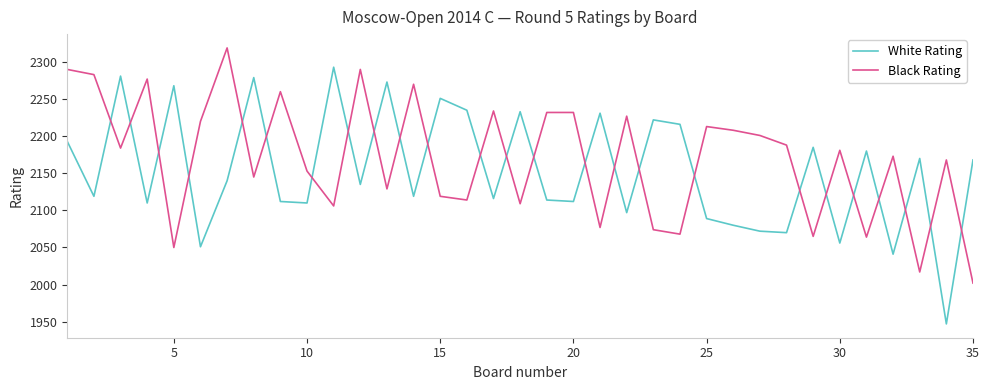

What are all the series names shown in the legend?

White Rating, Black Rating